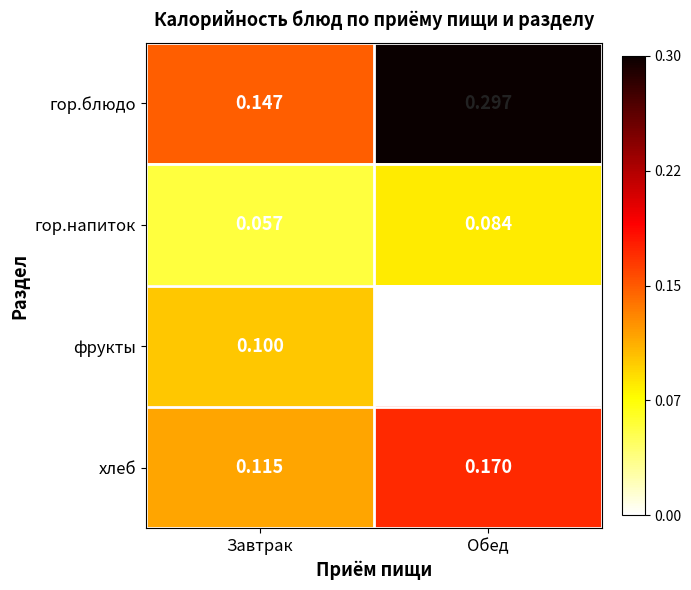

At which category does the chart reach its minimum across all series?

Обед